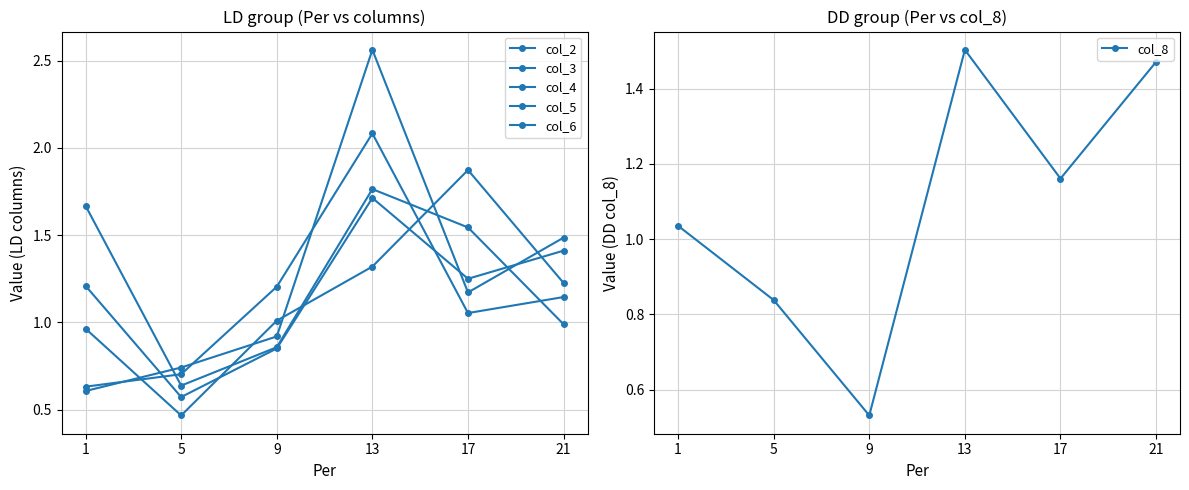

True or false: col_3 has a value of 2.2 at 17.

False